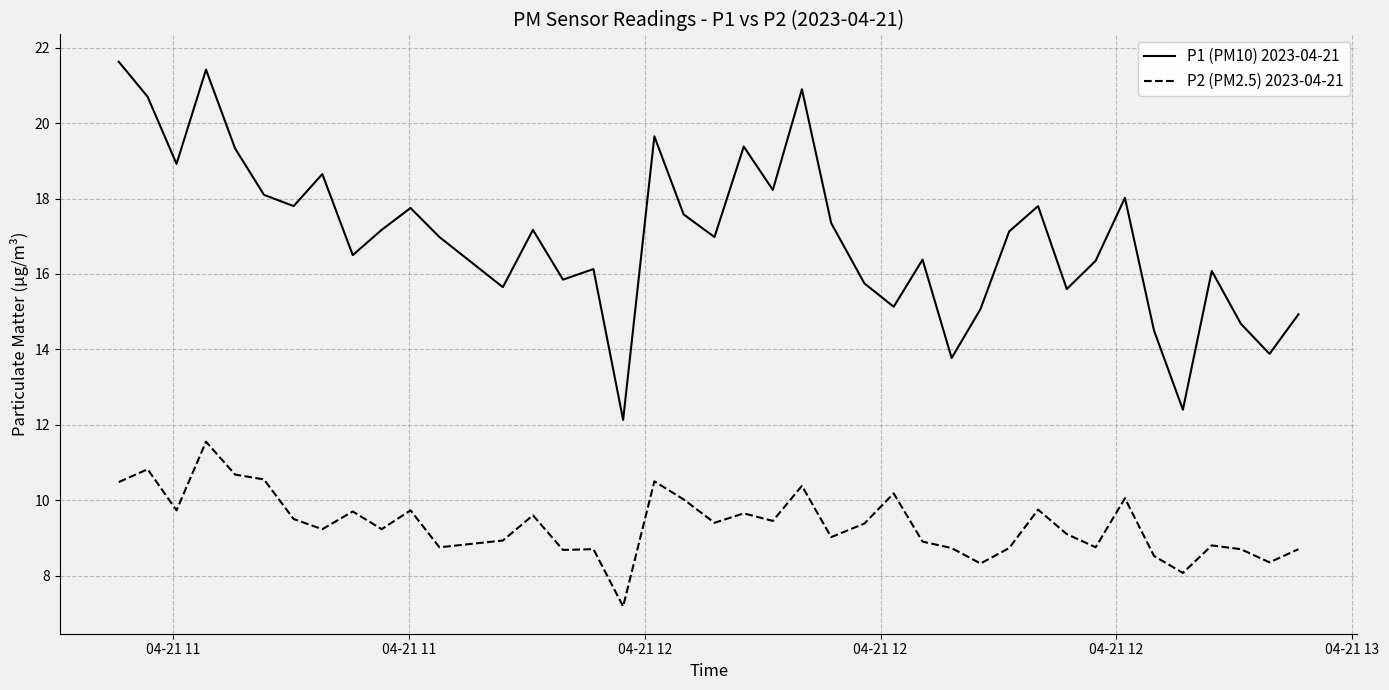

What is the minimum value shown in the chart?

7.2